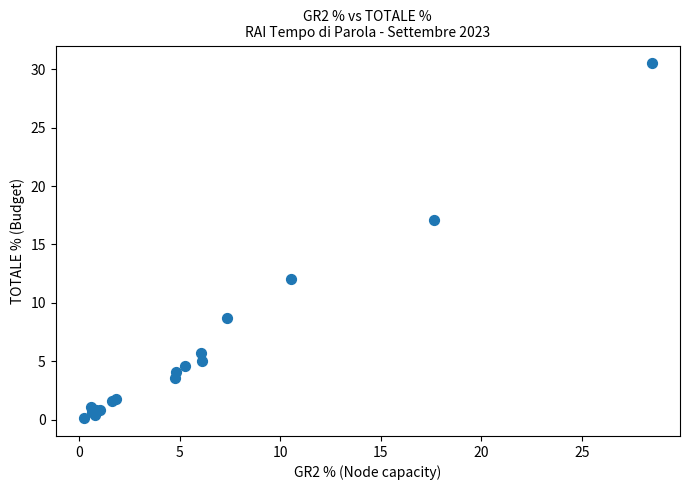

What Y value in the scatter plot is closest to 15?

17.1